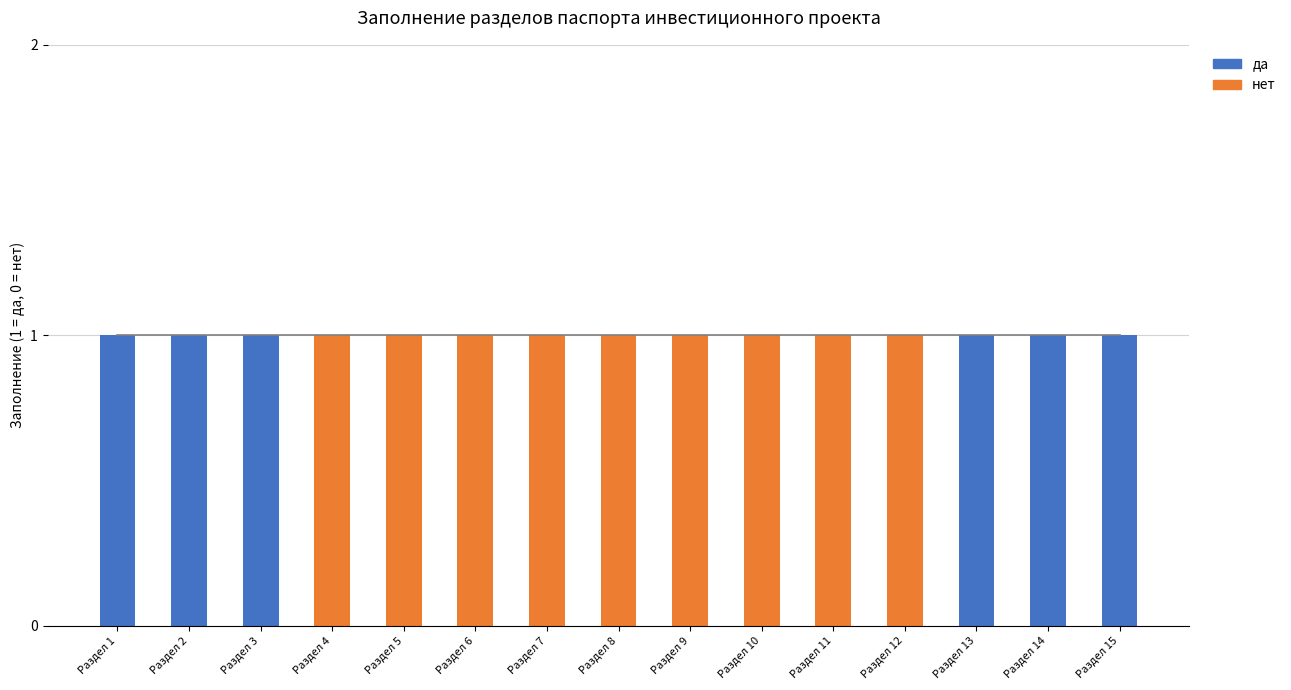

What value does the да series have at Раздел 15?

1